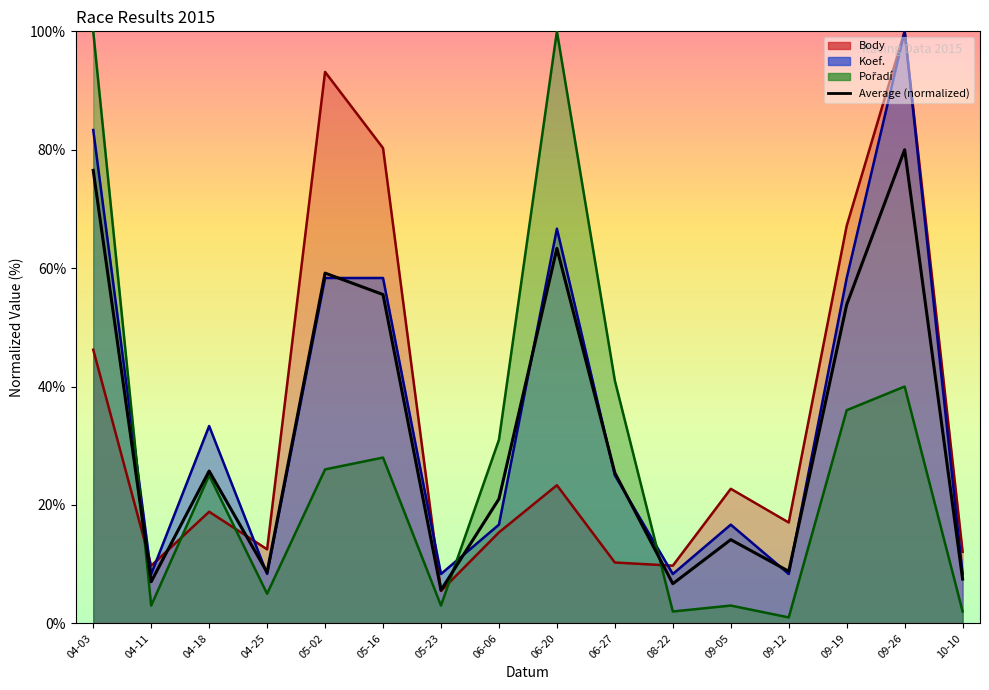

Which has a higher value, 04-11 or 09-26?

09-26